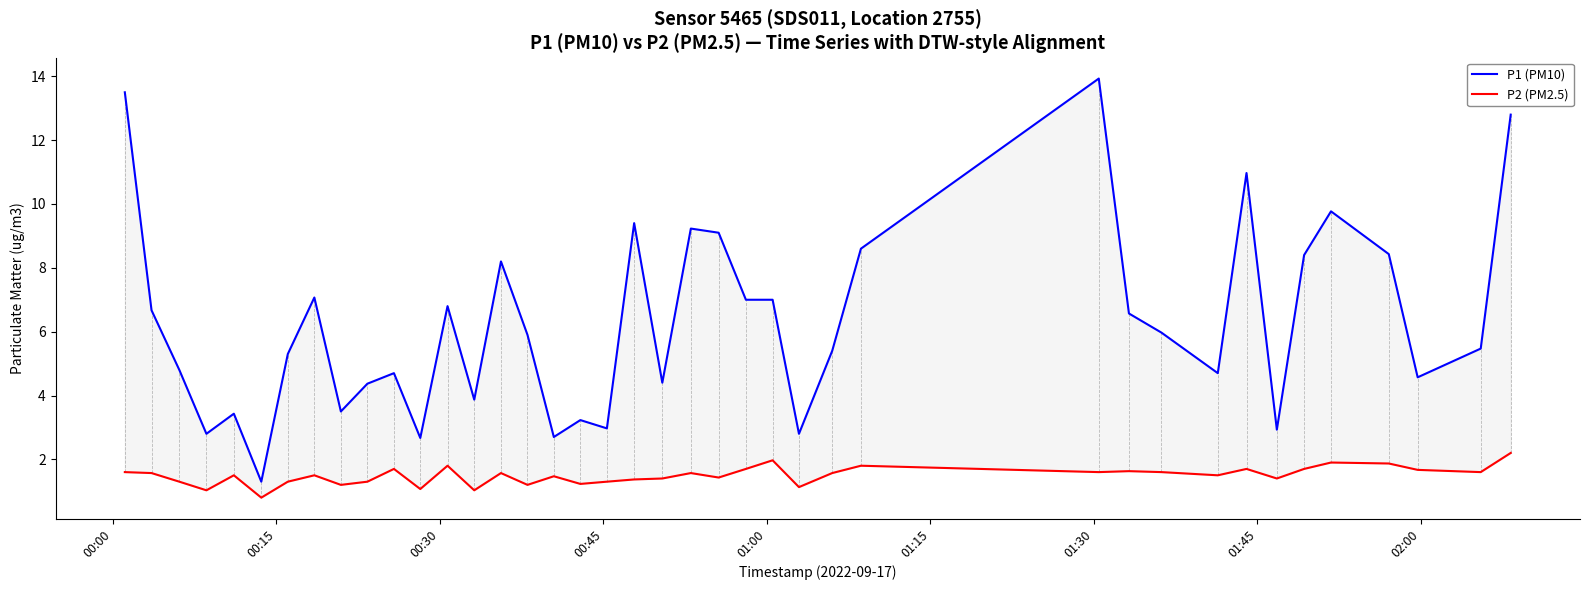

How many data points in P2 (PM2.5) are less than 1?

1